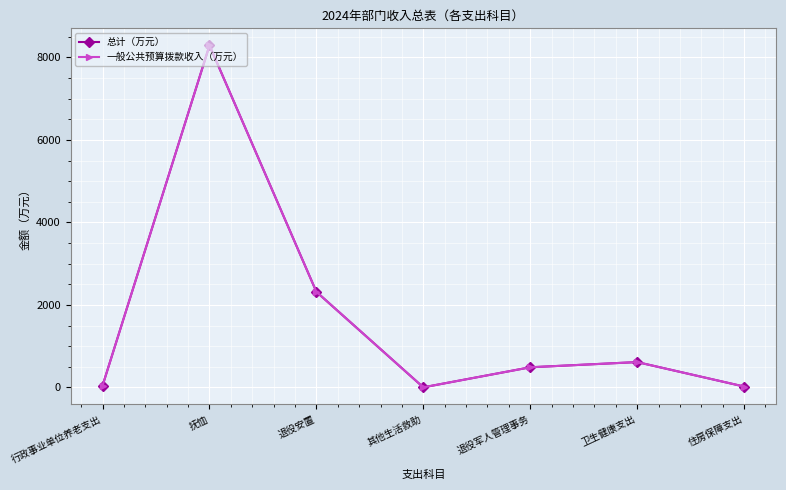

Does the chart have visible grid lines?

Yes